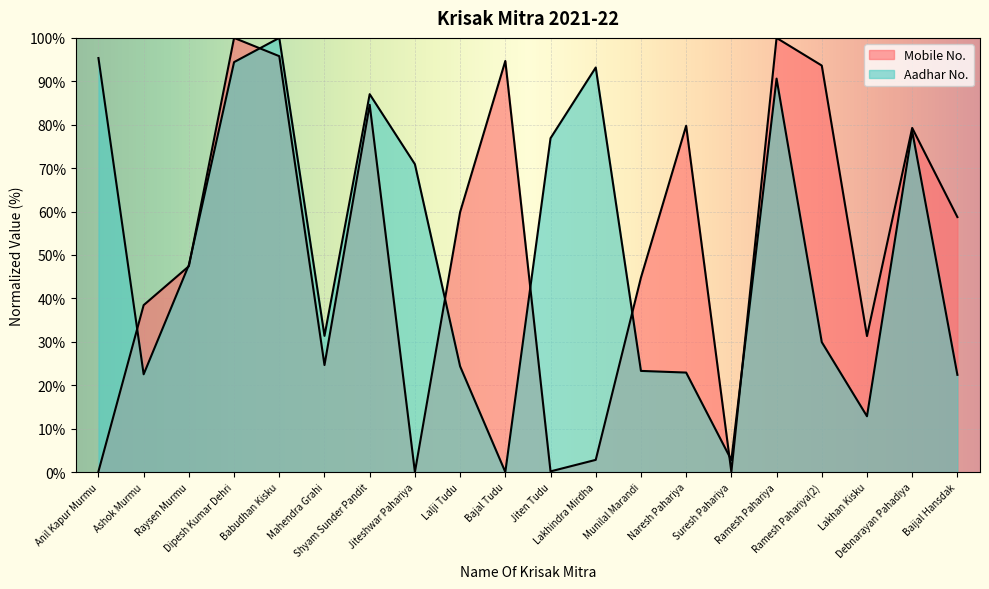

What is the difference between the second highest and second lowest values in the Mobile No. series?

100.0